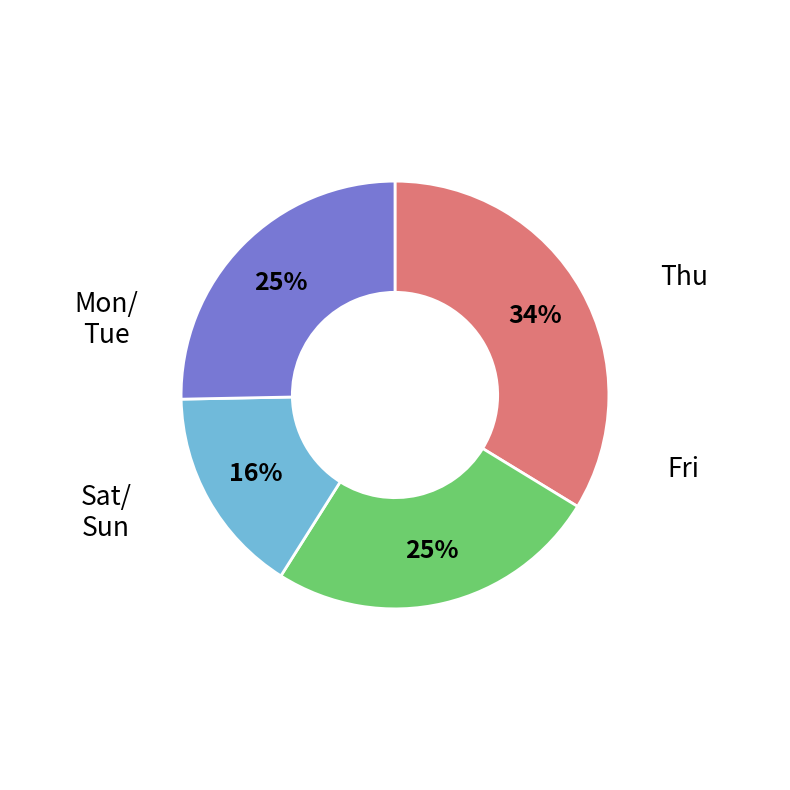

Is there any slice that represents more than half of the pie?

No